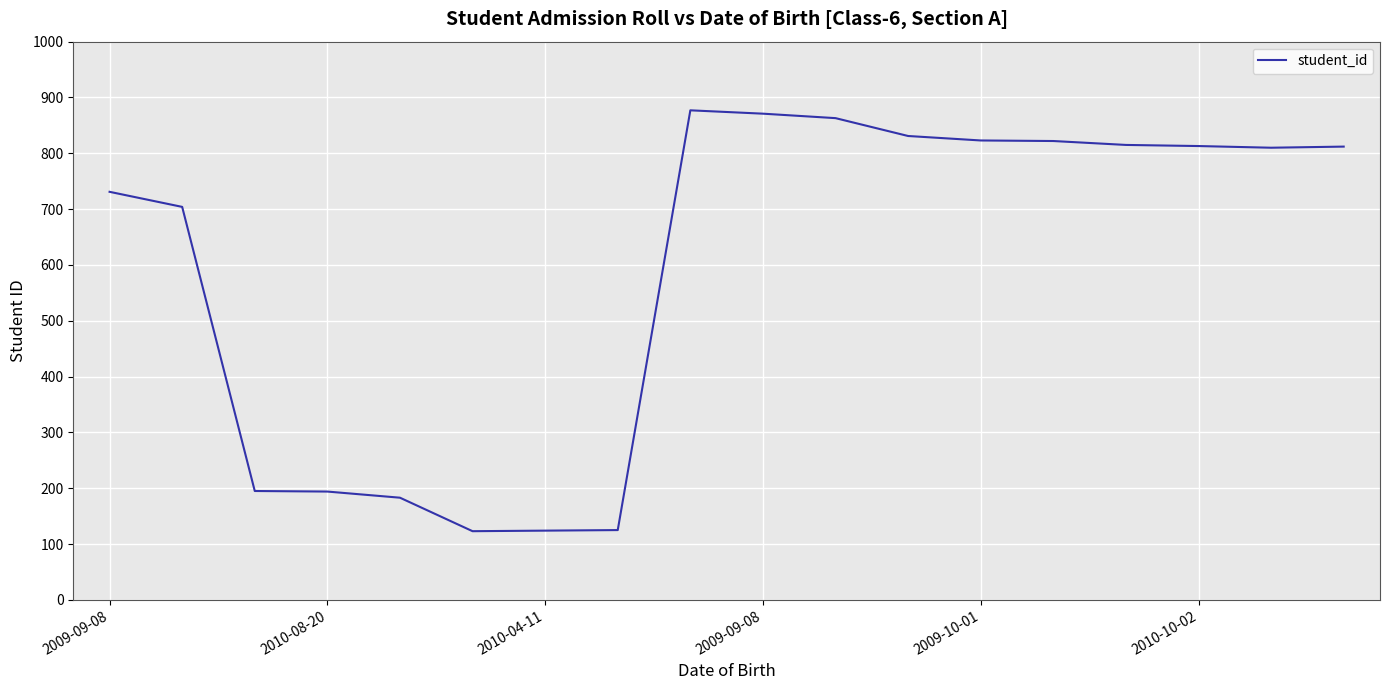

What is the greatest value displayed?

877